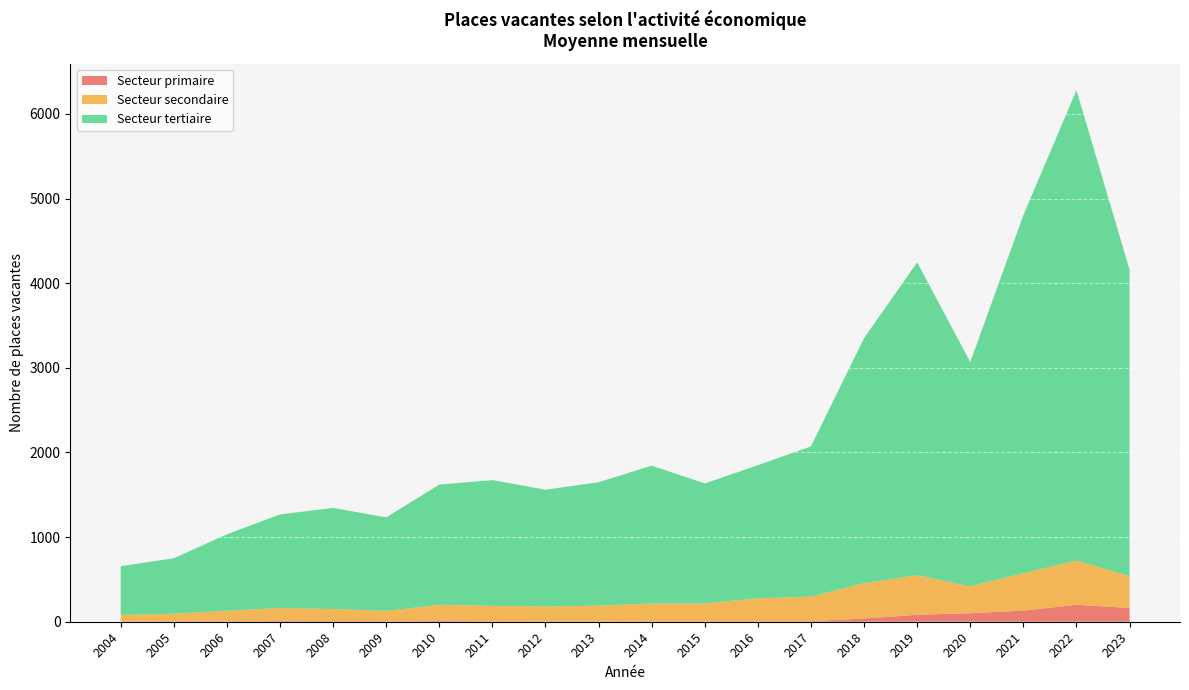

Reading left to right, transcribe all the data shown in this chart.

Secteur primaire: 2004=1	2005=5	2006=5	2007=8	2008=7	2009=5	2010=9	2011=6	2012=3	2013=4	2014=4	2015=5	2016=6	2017=7	2018=38	2019=82	2020=101	2021=131	2022=200	2023=162
Secteur secondaire: 2004=79	2005=90	2006=125	2007=154	2008=143	2009=123	2010=191	2011=181	2012=177	2013=186	2014=212	2015=212	2016=271	2017=289	2018=419	2019=468	2020=317	2021=442	2022=524	2023=377
Secteur tertiaire: 2004=576	2005=655	2006=903	2007=1106	2008=1195	2009=1105	2010=1420	2011=1486	2012=1380	2013=1458	2014=1628	2015=1417	2016=1572	2017=1776	2018=2894	2019=3696	2020=2650	2021=4230	2022=5557	2023=3620